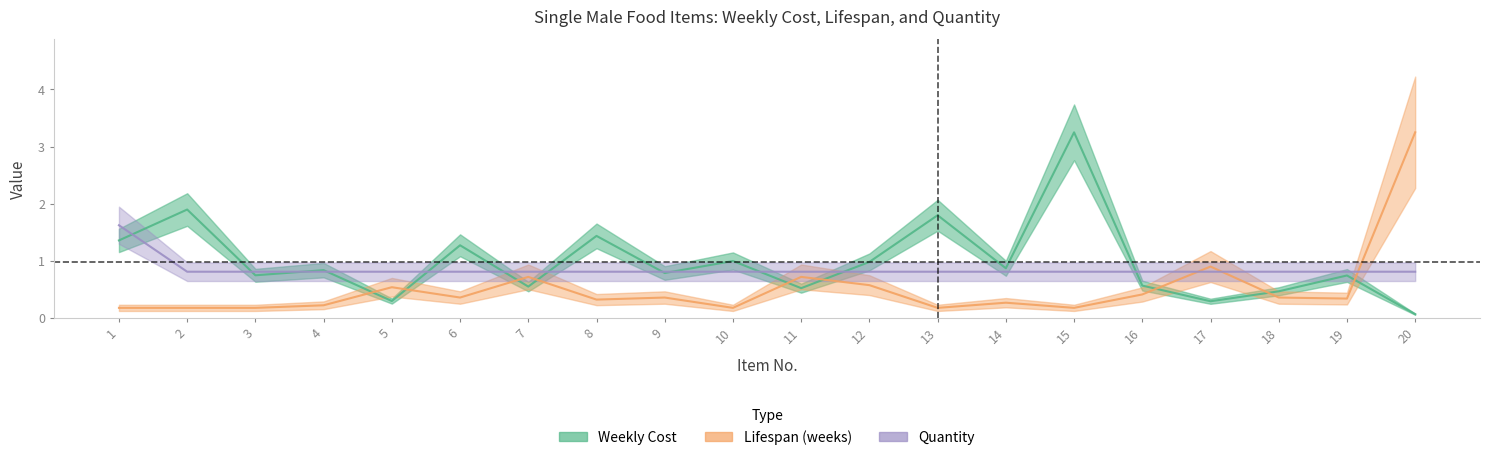

How many times do Weekly Cost and Quantity cross each other?

12